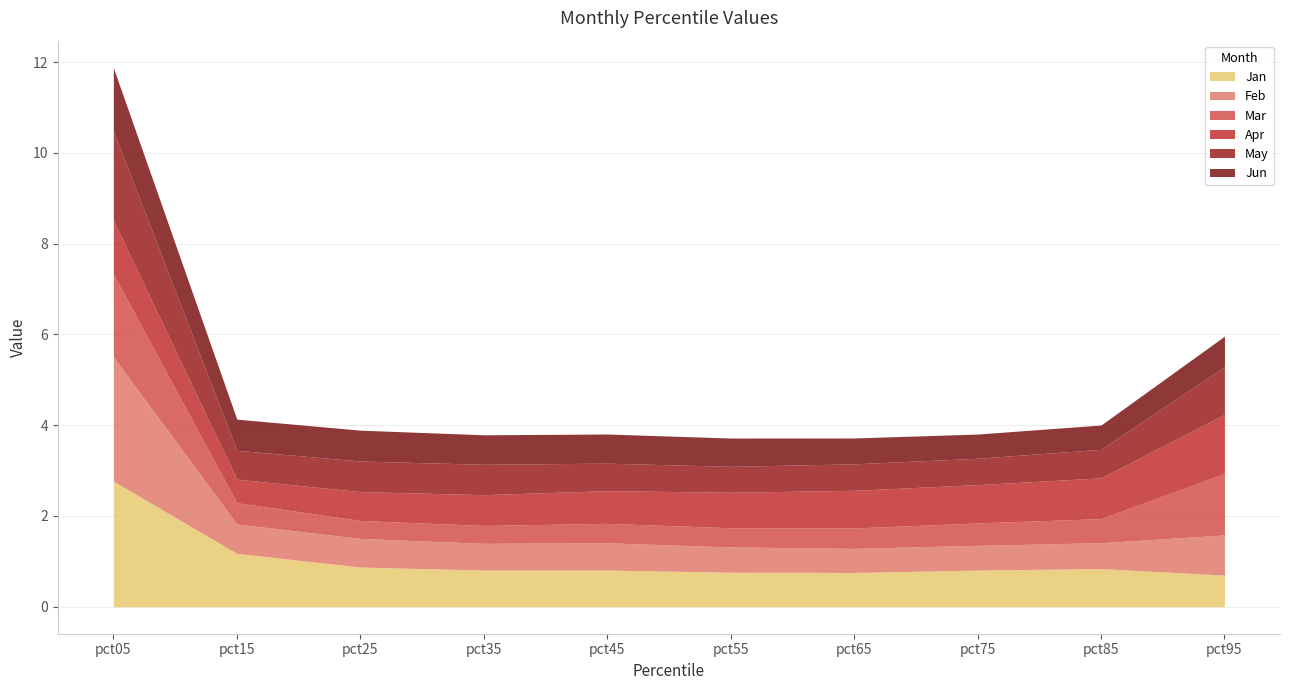

Does the chart display data point markers on the line(s)?

No